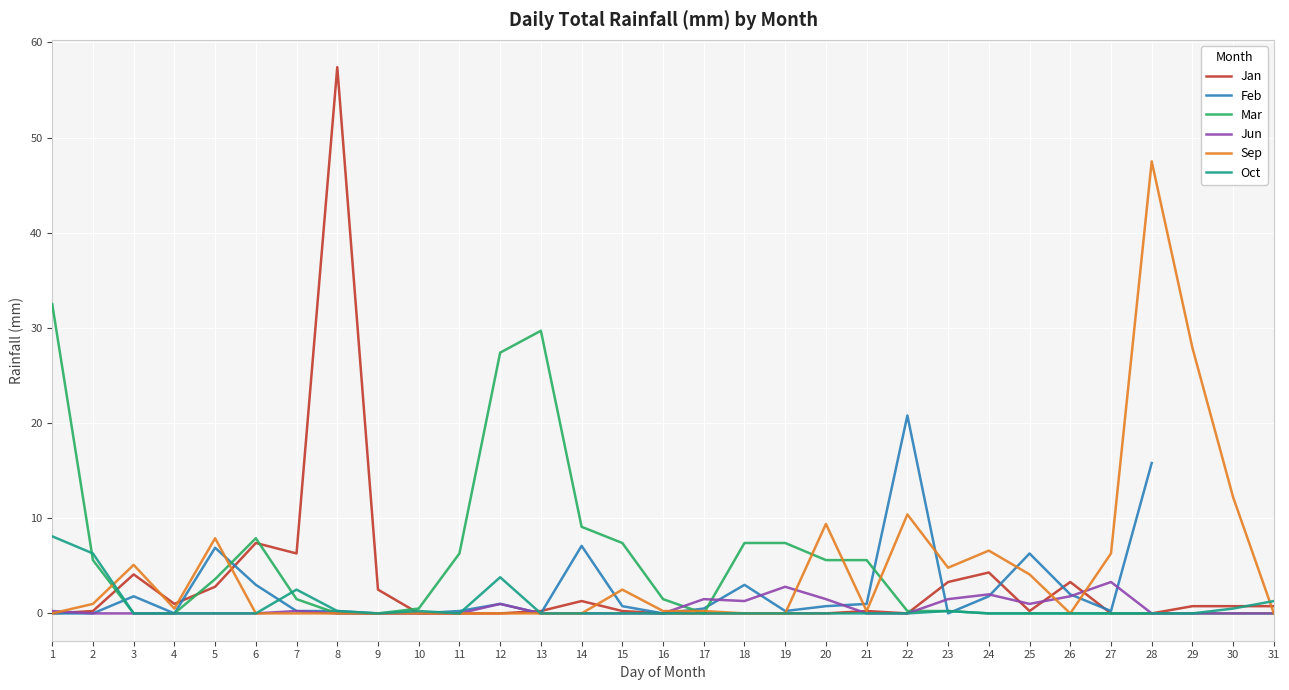

What is the value of the Mar point at the 11th from the left?

6.3